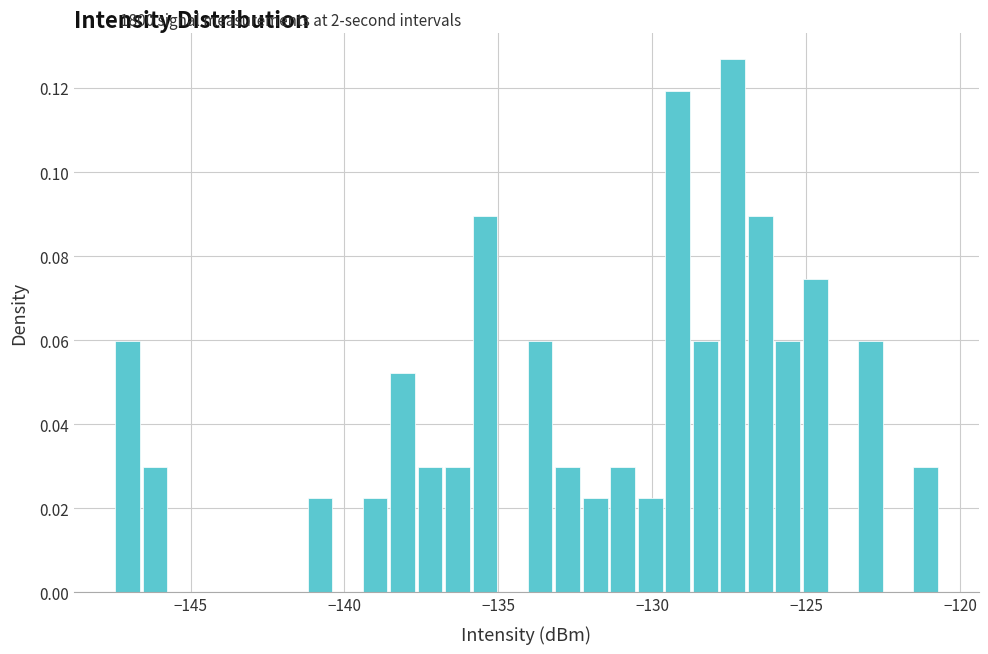

Read against the x-axis, roughly where is the centre of the tallest bar?

-127.5